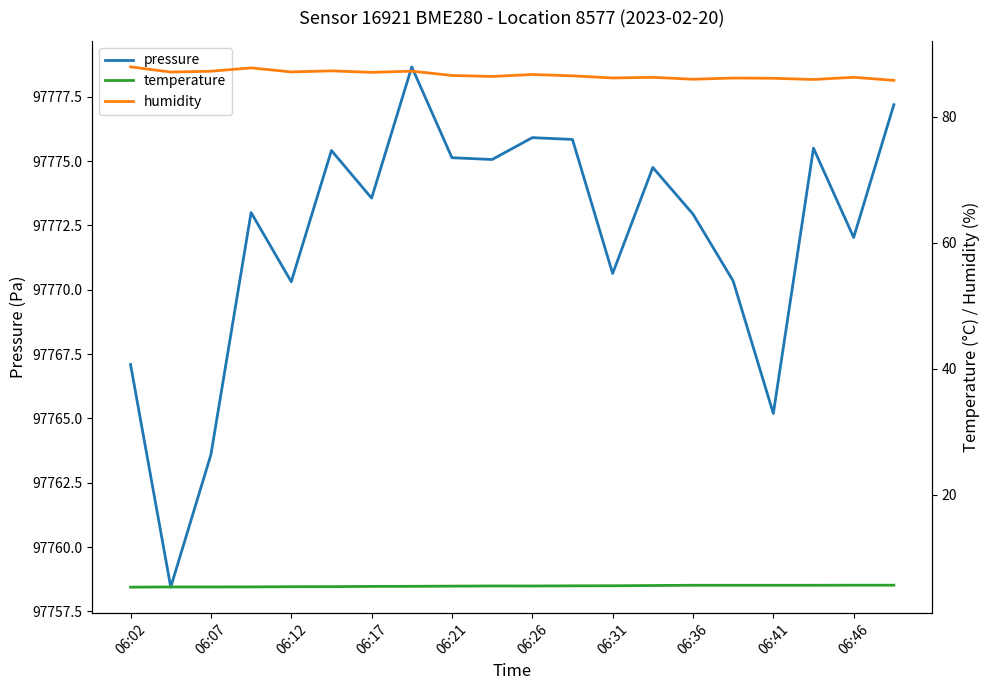

What is the minimum value for pressure?

97758.4